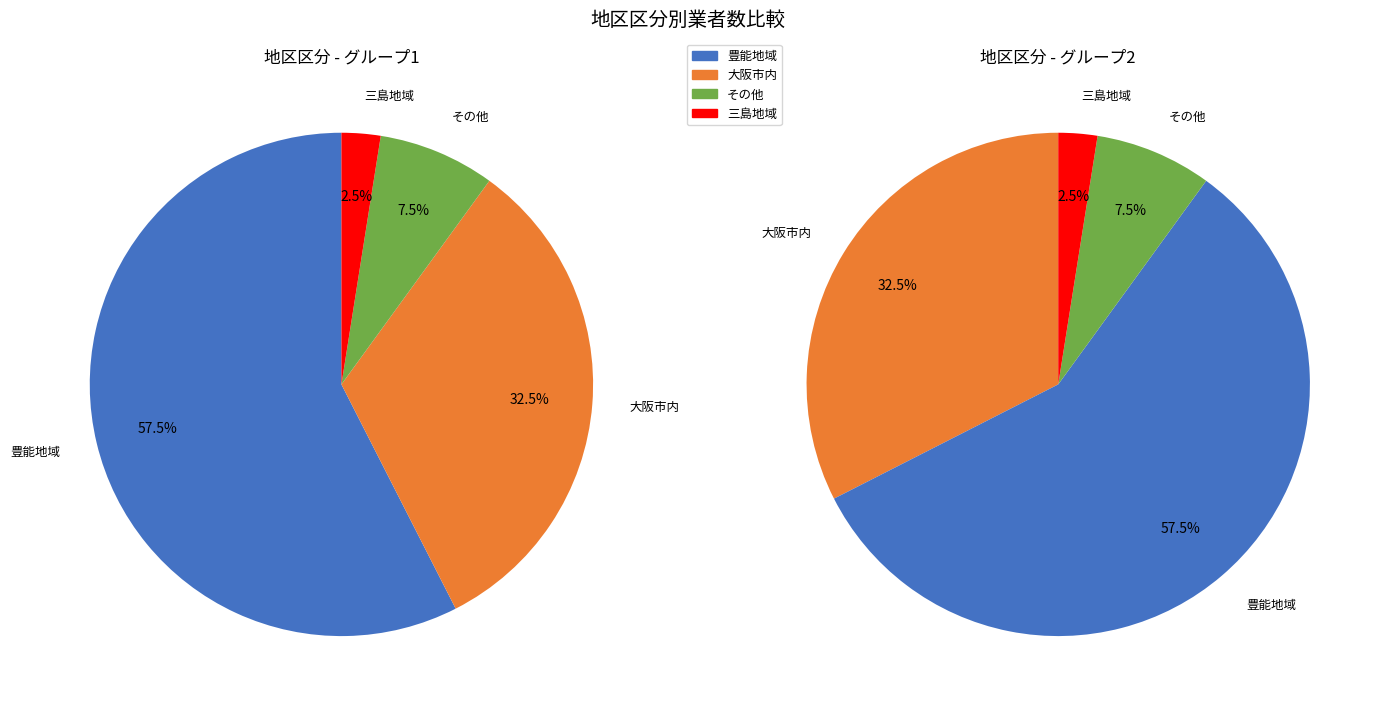

What percentage is NOT represented by その他?

92.5%